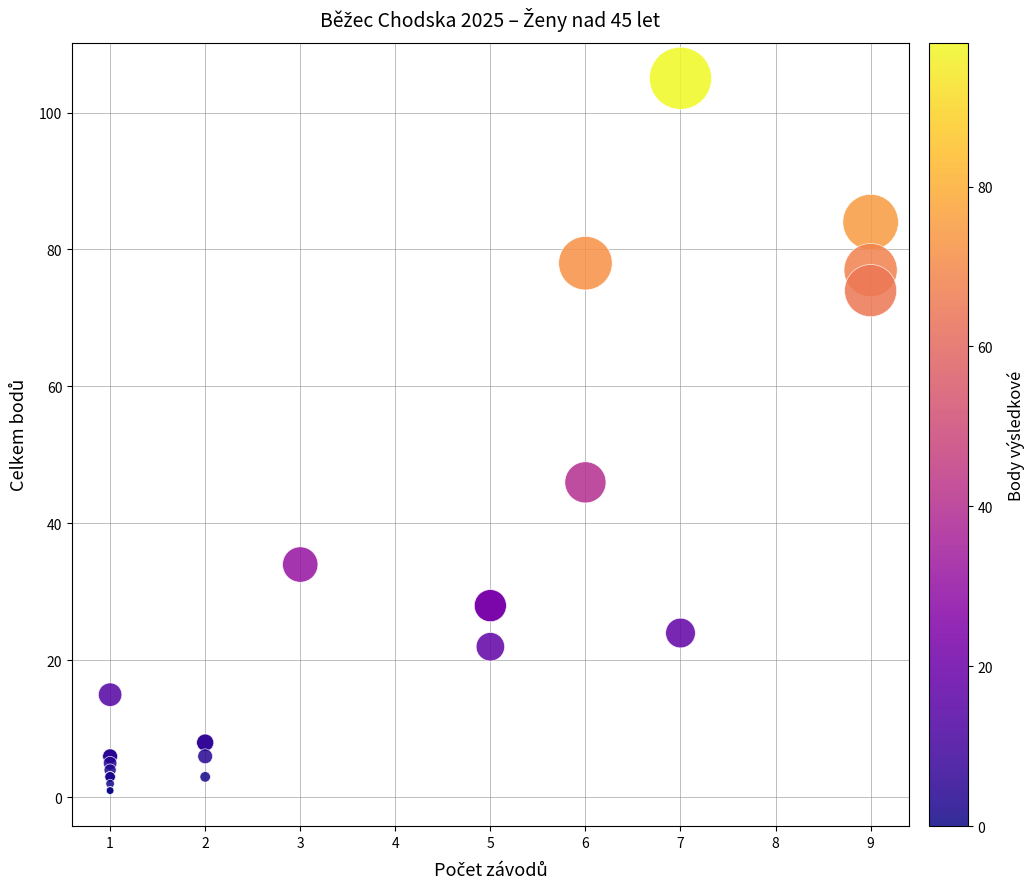

What Y value in the scatter plot is closest to 53?

46